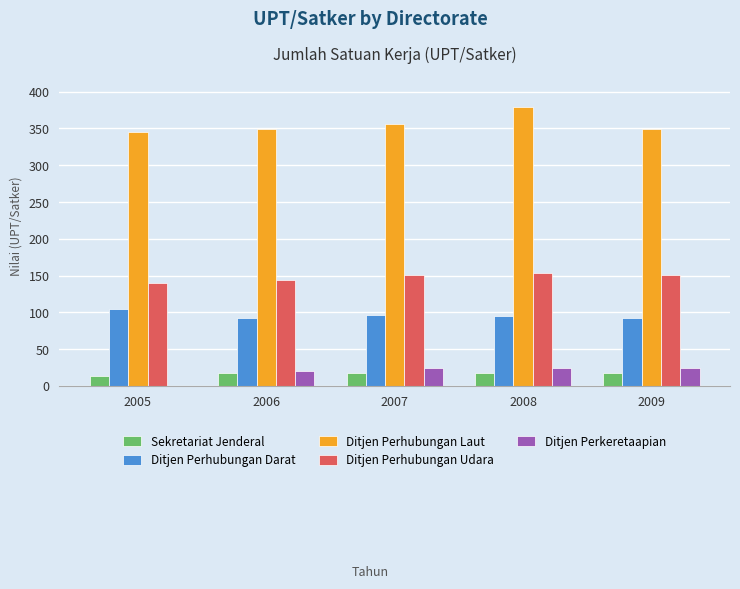

Which series has the largest total across all categories?

Ditjen Perhubungan Laut